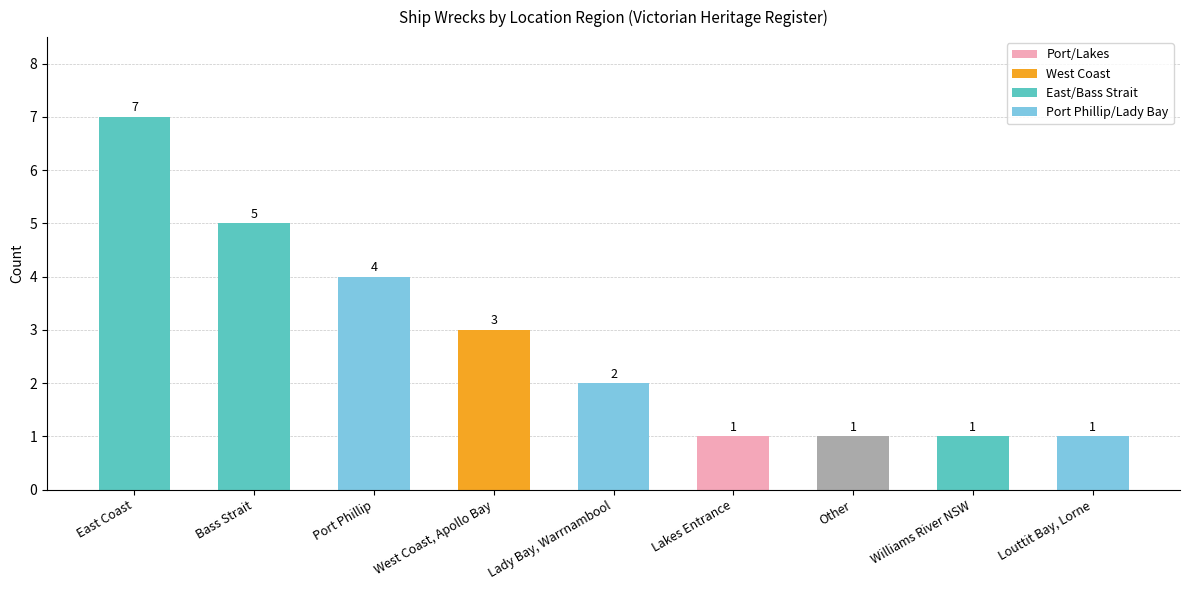

What position from the left is Bass Strait?

2